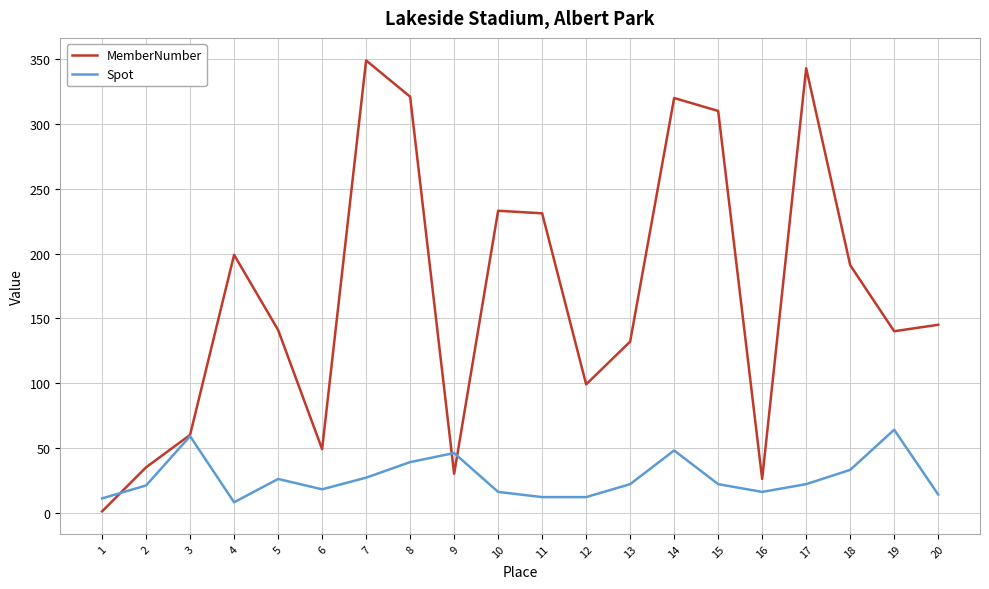

The value of MemberNumber at 12 is 99. True or false?

True